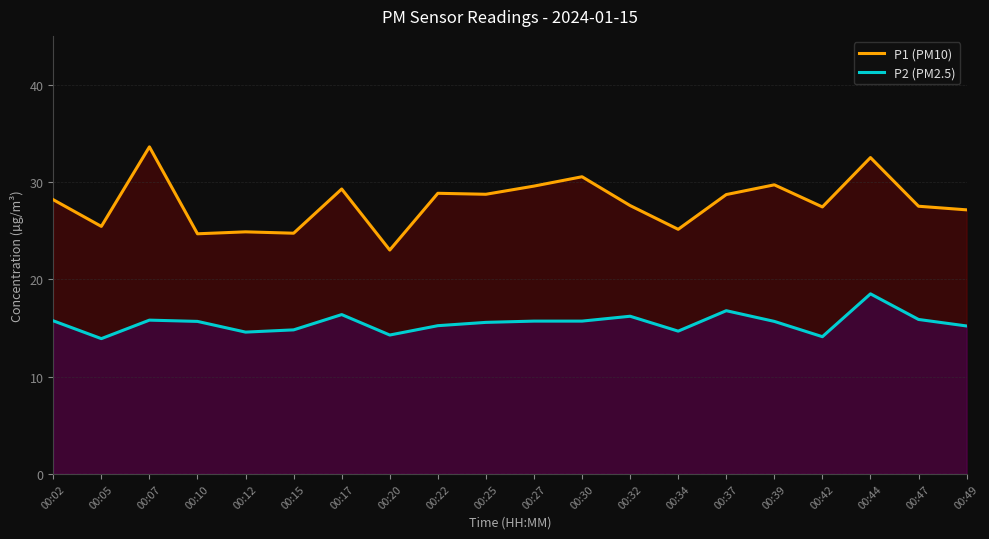

At which category does P1 (PM10) reach its first local valley?

00:05